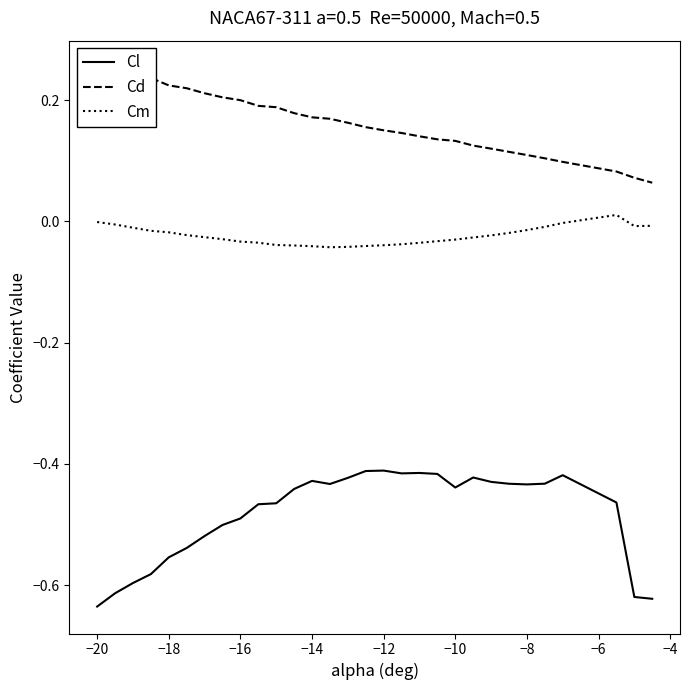

Is it true that Cm equals -0.0 at −20?

True